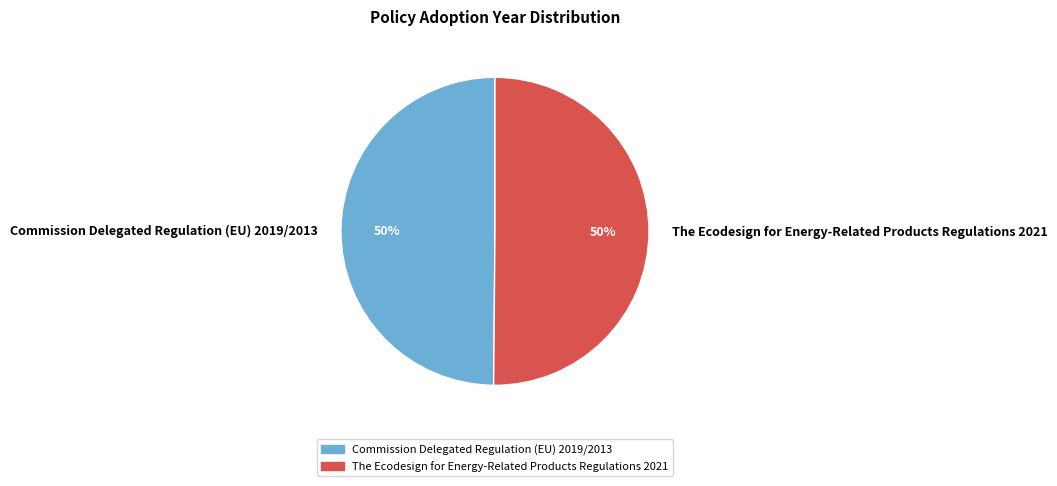

The The Ecodesign for Energy-Related Products Regulations 2021 slice represents 38% of the pie. True or false?

False